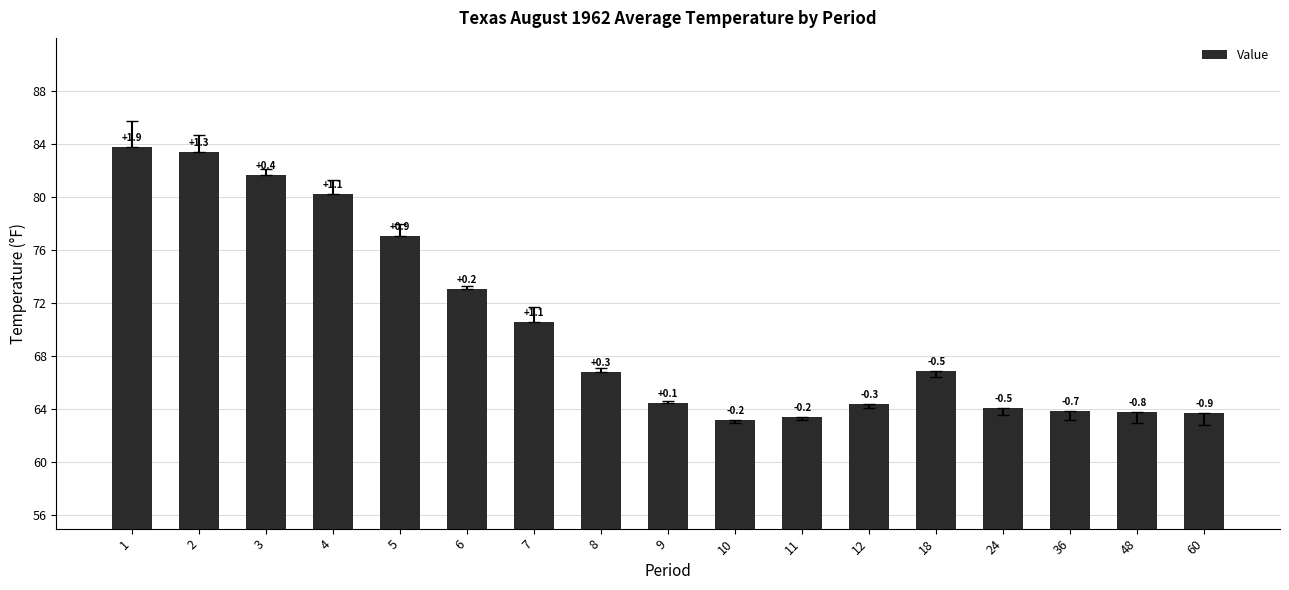

Which category has the highest value across all series?

1